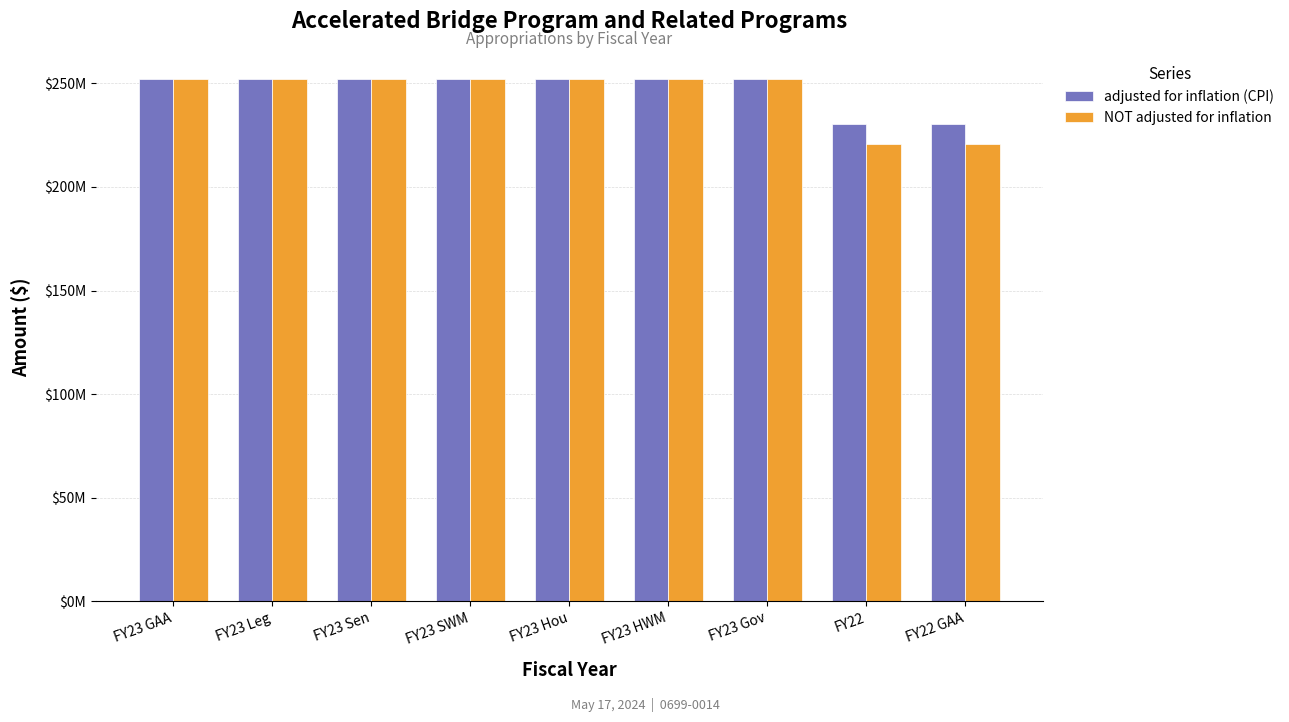

What is the value of the NOT adjusted for inflation bar at the 9th from the left?

220736803